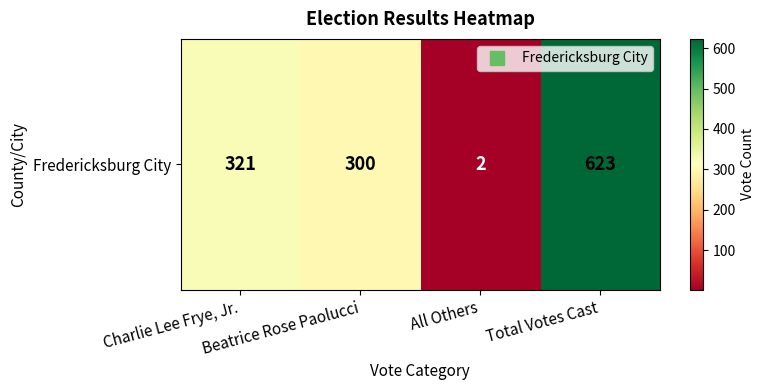

How many values are below 321?

2